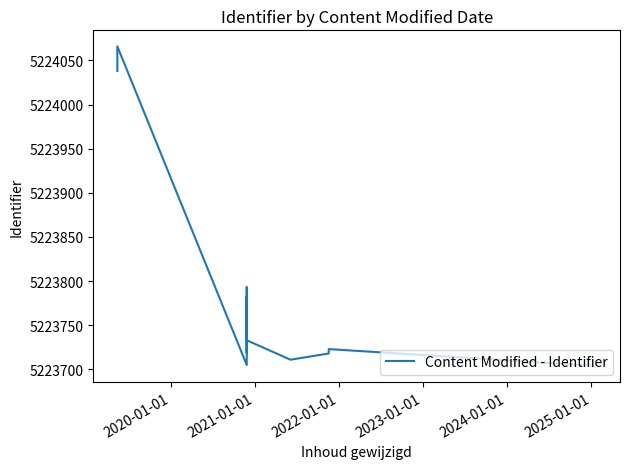

The value at 2025-01-01 is 5223719. True or false?

True